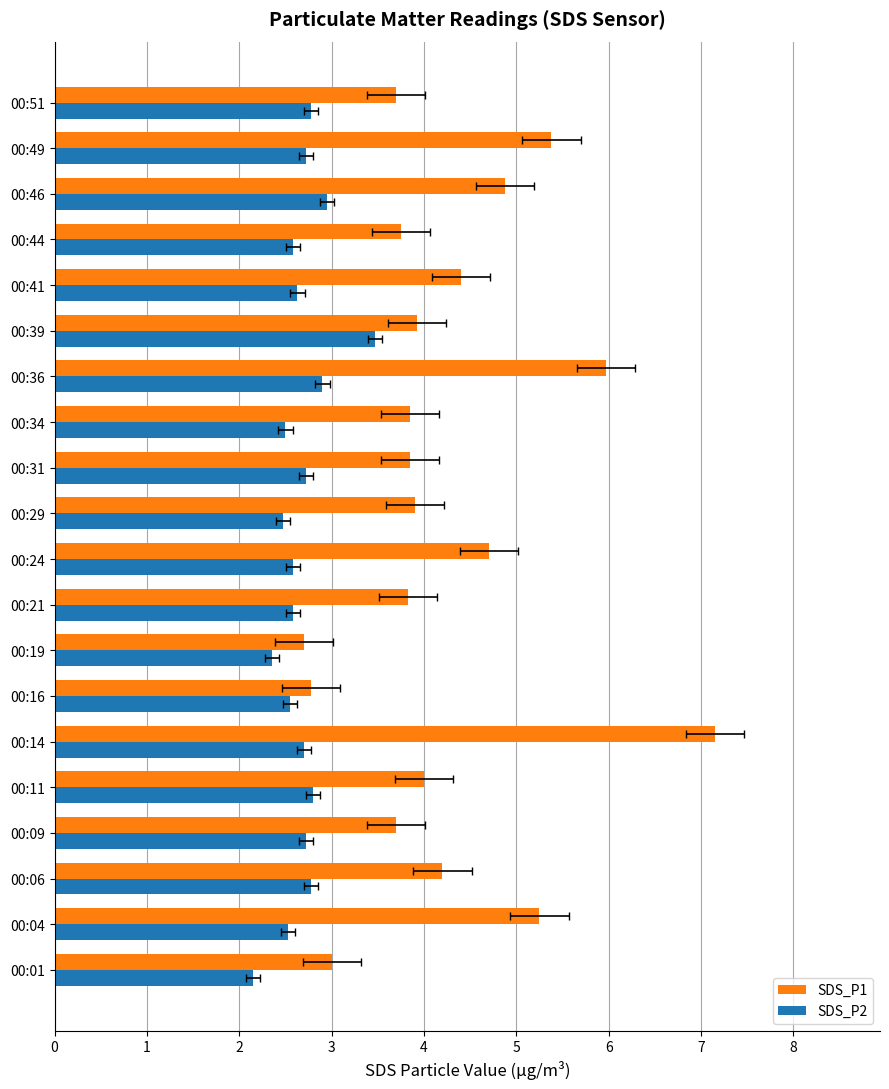

What is the value of the SDS_P1 bar at the 12th from the left?

3.9